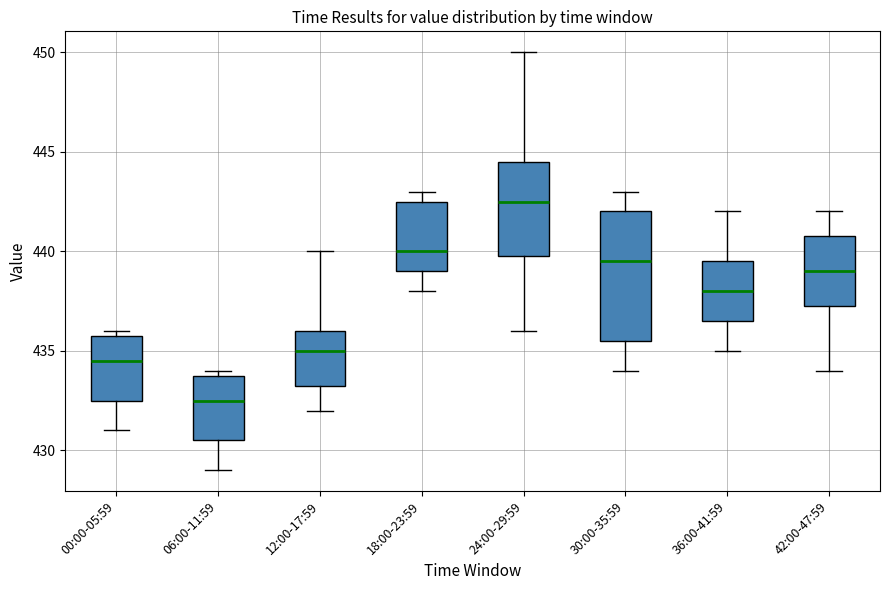

Reading left to right, read every box against the y-axis: the position of its median line, the range the box covers, and the ends of its whiskers. The values are not printed on the chart, so give them approximately, as read against the axis.

00:00-05:59: median 434.5, box 432.5 to 436.0, whiskers 431.0 to 436.0 (just above the box's upper edge)
06:00-11:59: median 432.5, box 430.5 to 434.0, whiskers 429.0 to 434.0 (just above the box's upper edge)
12:00-17:59: median 435.0, box 433.5 to 436.0, whiskers 432.0 to 440.0
18:00-23:59: median 440.0, box 439.0 to 442.5, whiskers 438.0 to 443.0
24:00-29:59: median 442.5, box 440.0 to 444.5, whiskers 436.0 to 450.0
30:00-35:59: median 439.5, box 435.5 to 442.0, whiskers 434.0 to 443.0
36:00-41:59: median 438.0, box 436.5 to 439.5, whiskers 435.0 to 442.0
42:00-47:59: median 439.0, box 437.5 to 441.0, whiskers 434.0 to 442.0